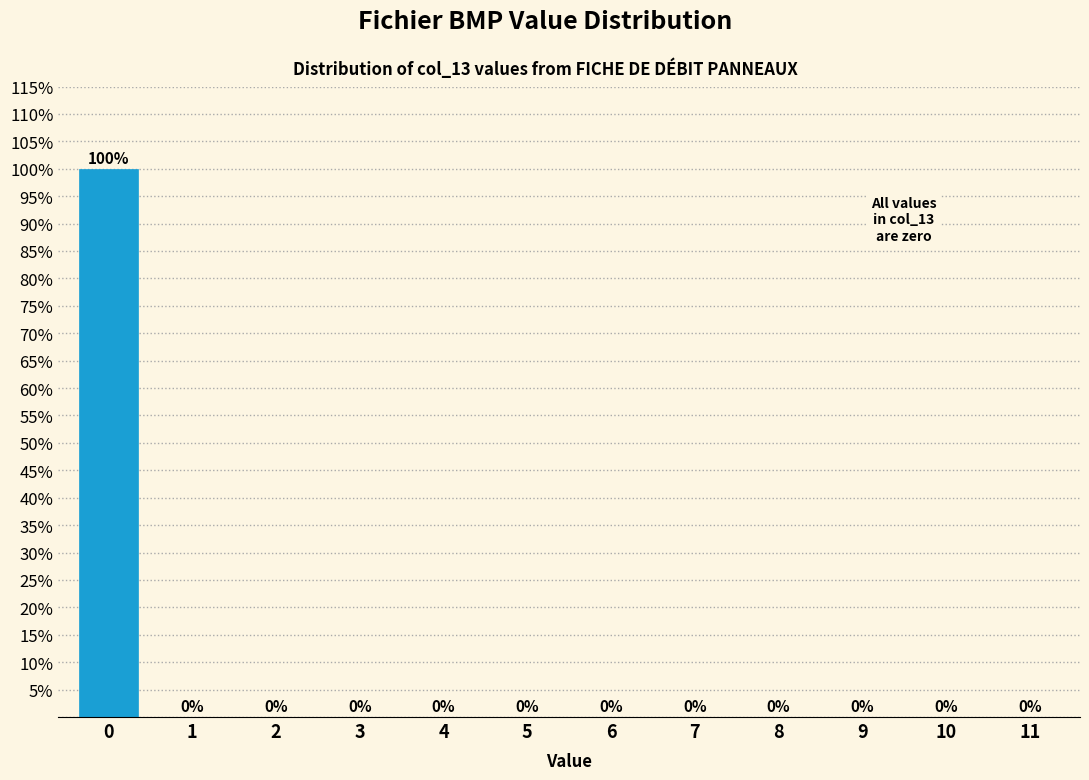

Reading left to right, what are all the values shown in this chart?

0=100	1=0	2=0	3=0	4=0	5=0	6=0	7=0	8=0	9=0	10=0	11=0